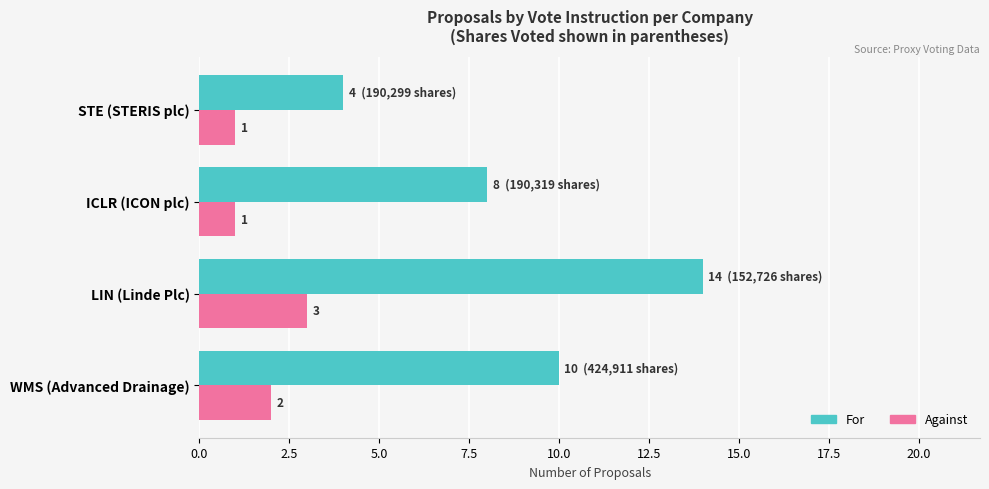

List the series in order of their overall mean, highest first.

For, Against